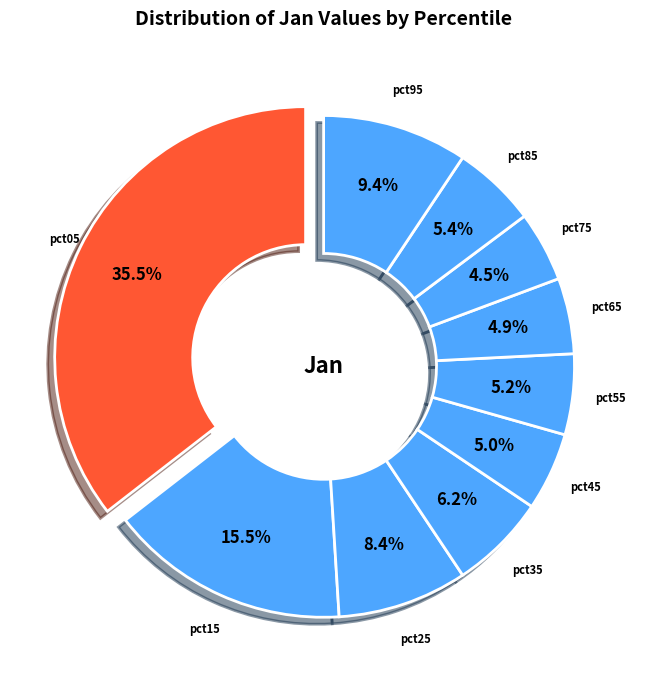

Approximately how many times larger is the value at pct15 compared to pct05?

0.4